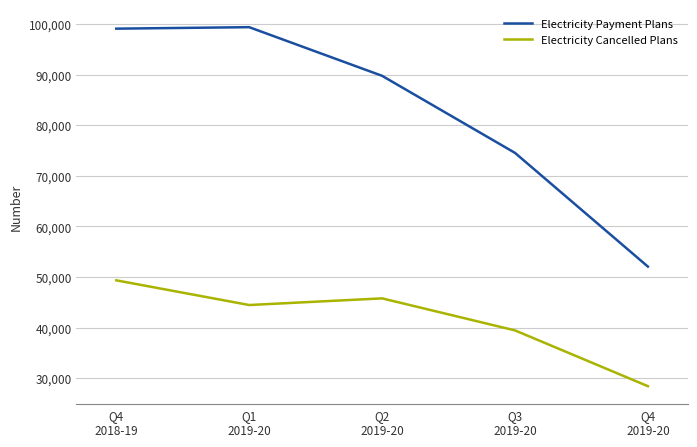

At Q4
2019-20, list the series in order from largest to smallest.

Electricity Payment Plans, Electricity Cancelled Plans